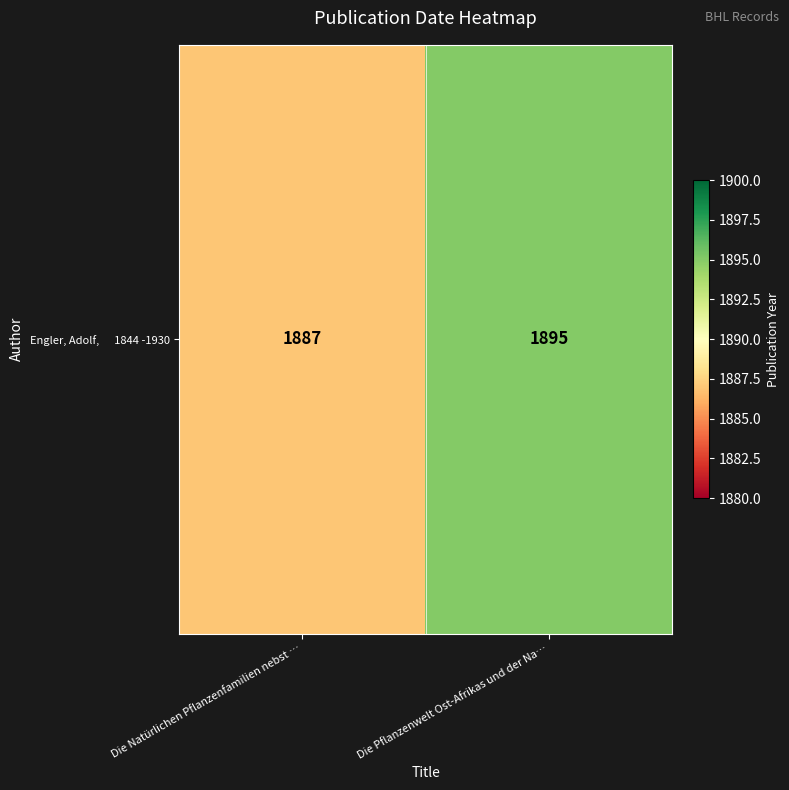

Which label corresponds to the largest value in the chart?

Die Pflanzenwelt Ost-Afrikas und der Na…